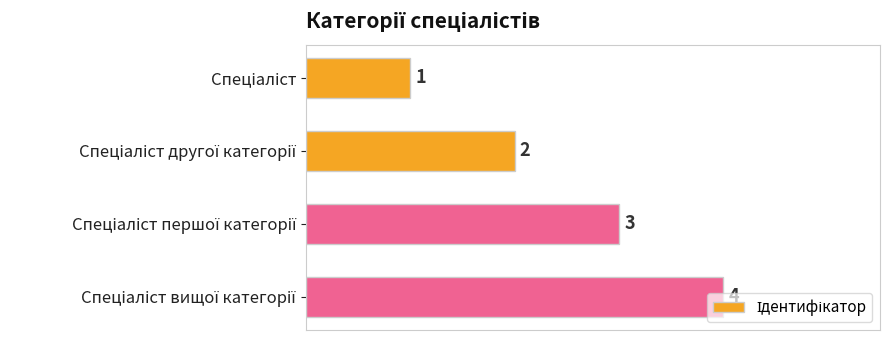

What is the maximum value shown in the chart?

4